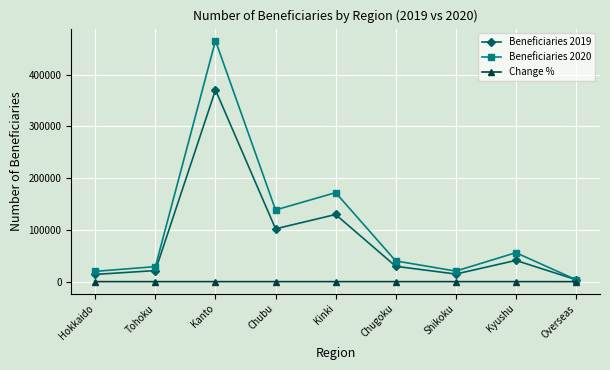

Is it true that Beneficiaries 2019 equals 41024.0 at Kyushu?

True